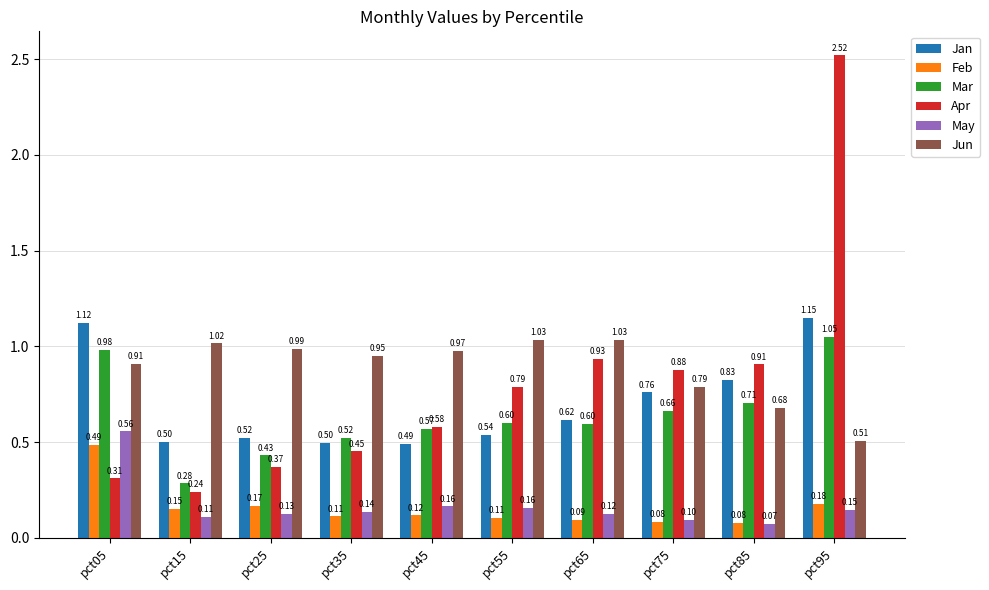

What are all the series names shown in the legend?

Jan, Feb, Mar, Apr, May, Jun